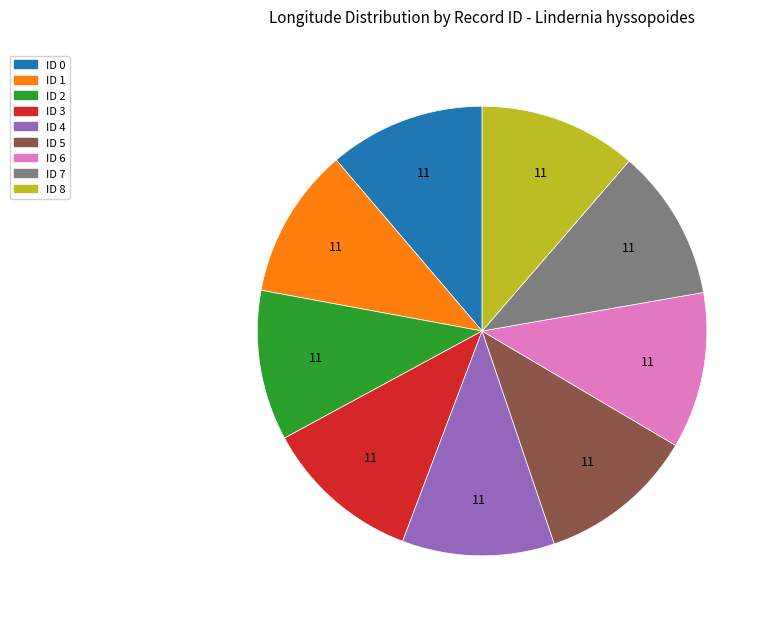

Does any single category account for the majority?

No